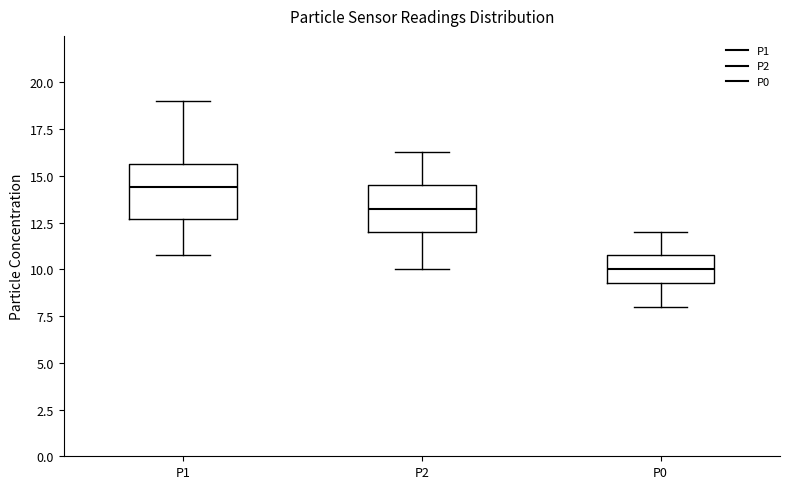

Reading left to right, read every box against the y-axis: the position of its median line, the range the box covers, and the ends of its whiskers. The values are not printed on the chart, so give them approximately, as read against the axis.

P1: median 14.5, box 12.5 to 15.5, whiskers 11.0 to 19.0
P2: median 13.5, box 12.0 to 14.5, whiskers 10.0 to 16.5
P0: median 10.0, box 9.5 to 11.0, whiskers 8.0 to 12.0